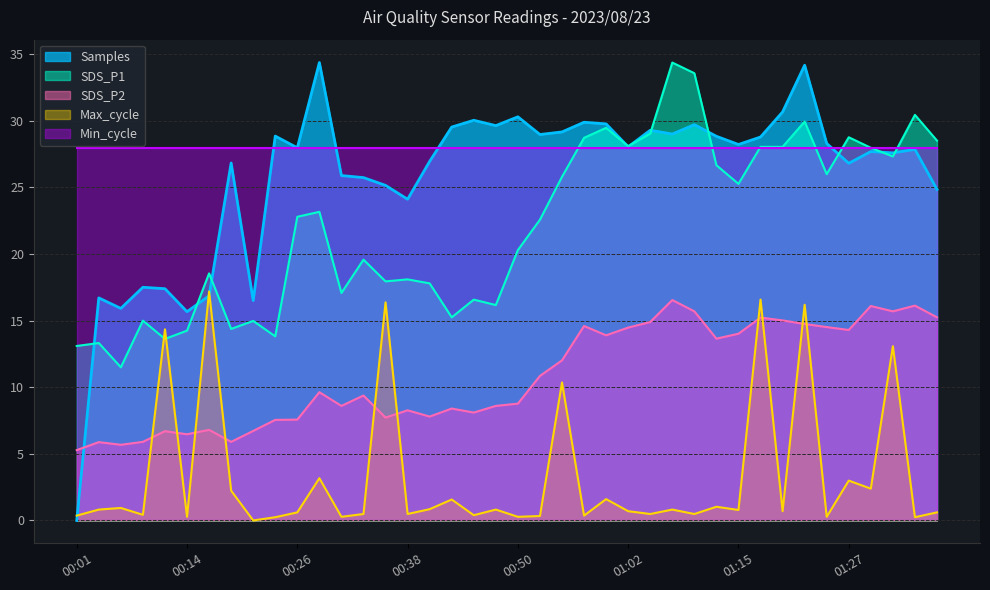

Read the Max_cycle value at 00:06.

0.9